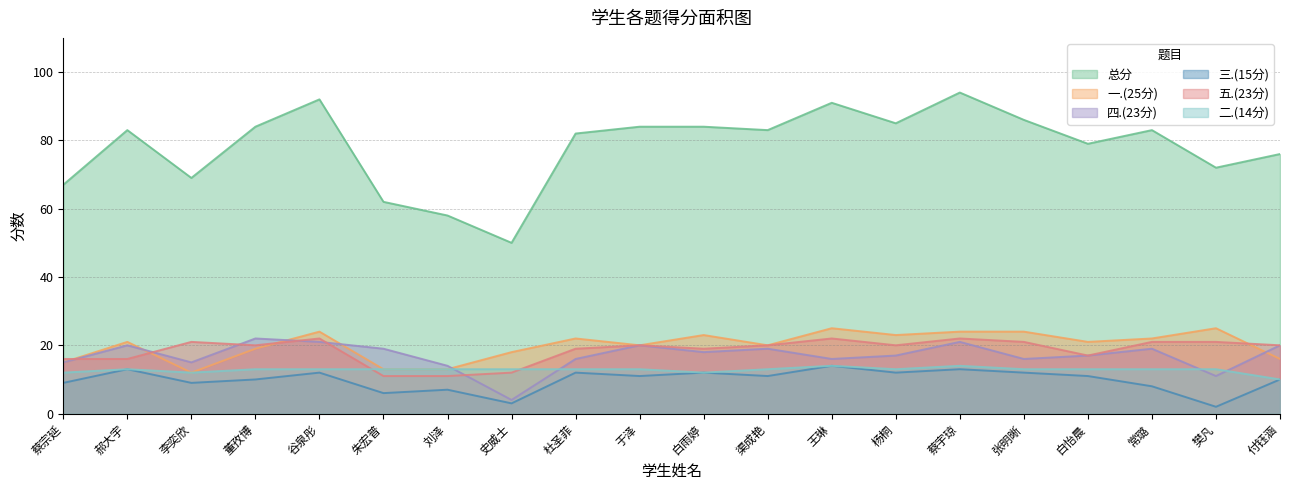

What is the spread (max minus min) of values at 蔡宇琼?

81